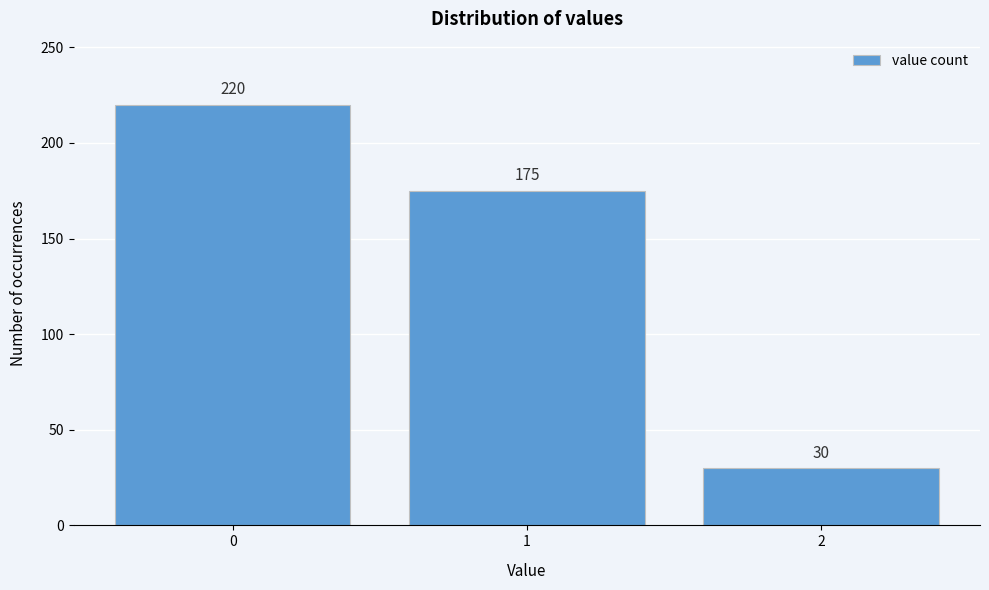

Reading left to right, list all the values displayed in this chart.

220	175	30